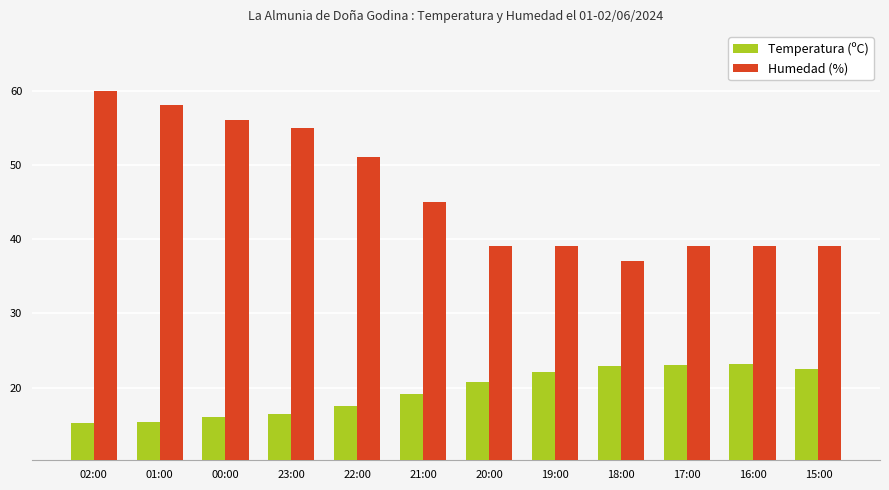

What is the value of the Temperatura (ºC) bar at the 8th from the left?

22.1